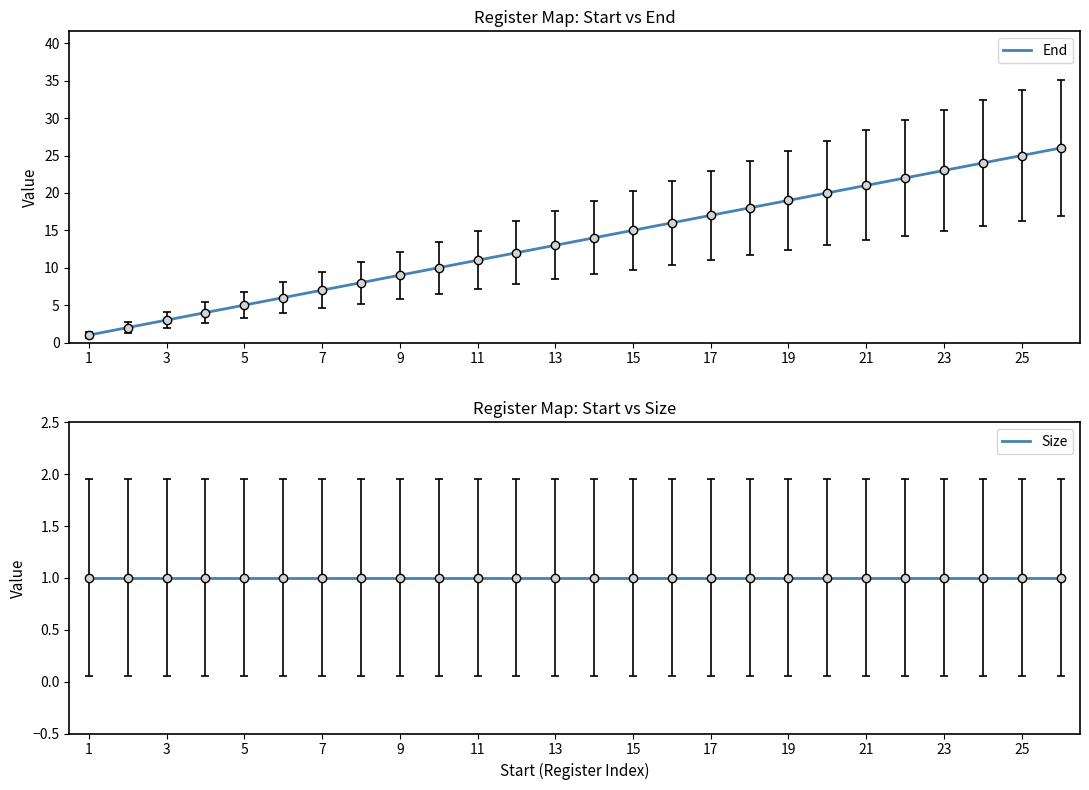

Between 13 and 24, which series saw the biggest shift?

End